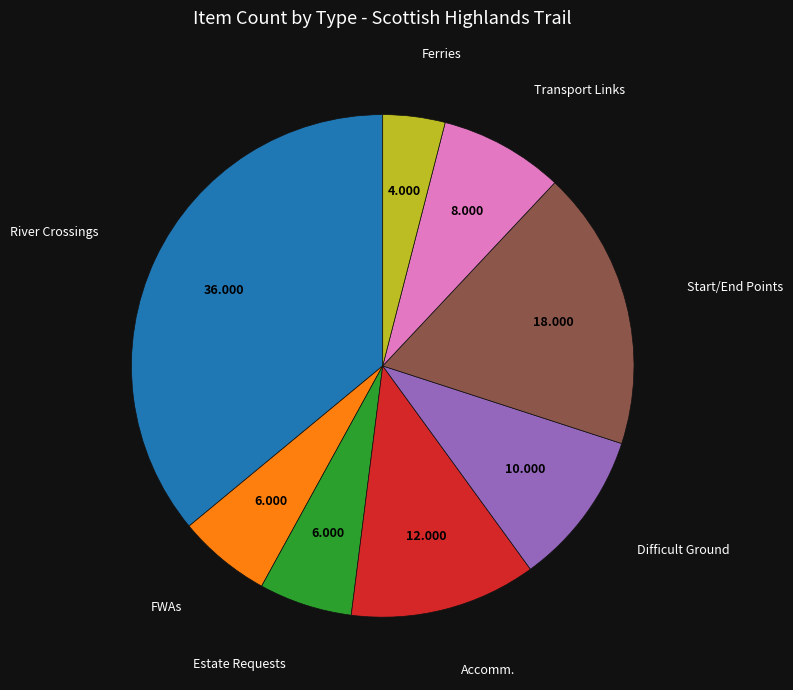

Count the number of slices in the pie.

8